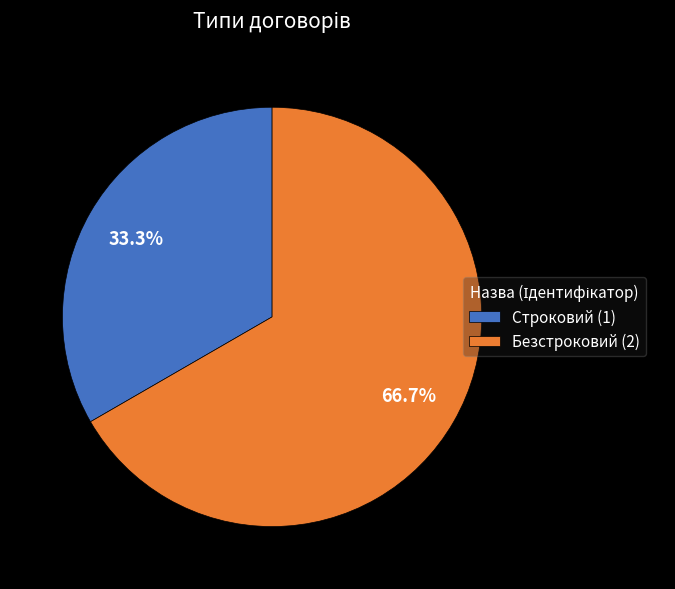

What is the largest slice in the pie chart?

Безстроковий